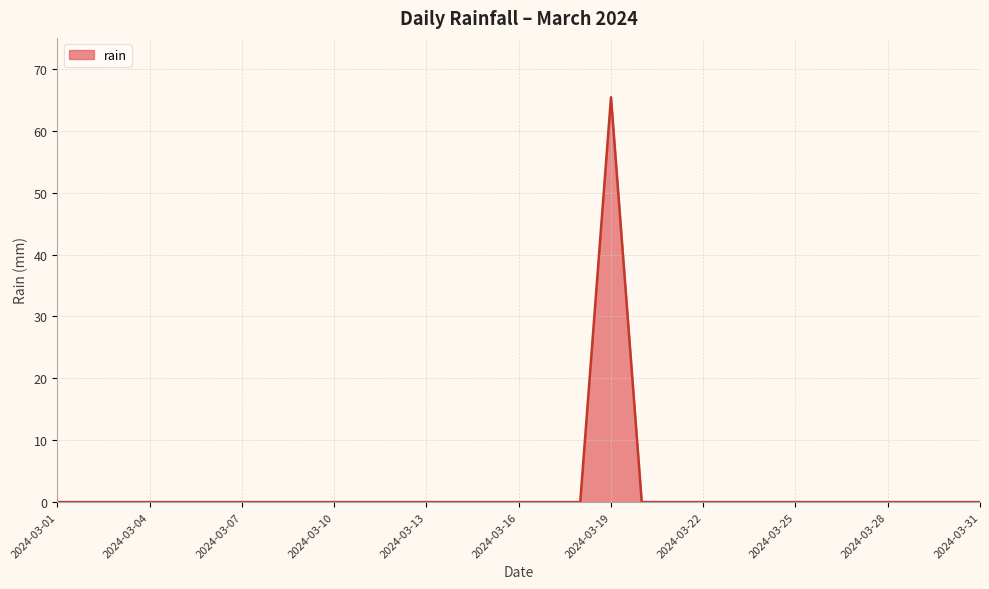

What is the greatest value displayed?

65.4